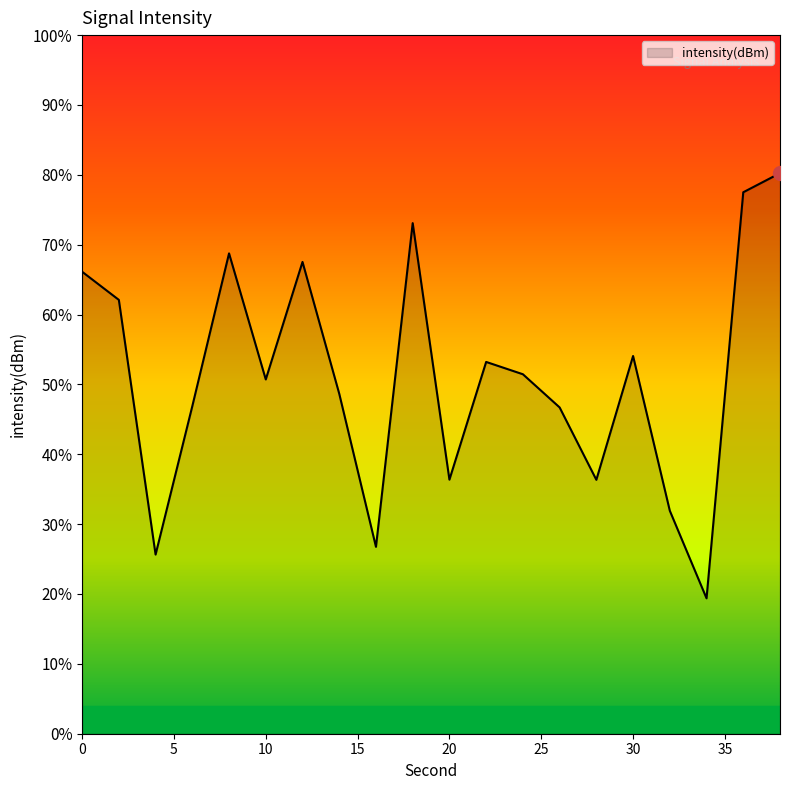

Reading left to right, extract all data points from this chart.

-103.7	-106.5	-132.1	-117.2	-101.9	-114.5	-102.7	-115.9	-131.3	-98.8	-124.5	-112.7	-114.0	-117.3	-124.6	-112.2	-127.7	-136.4	-95.7	-93.8